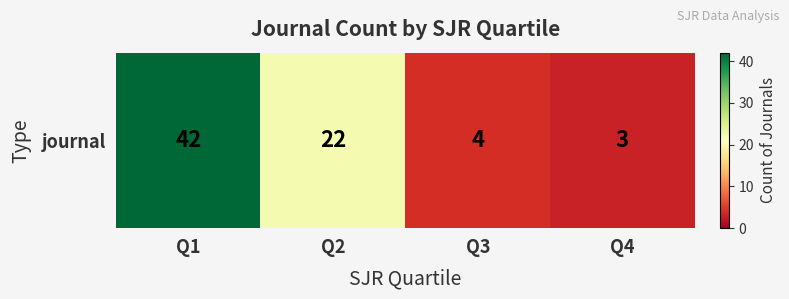

The value at Q2 is 11. True or false?

False